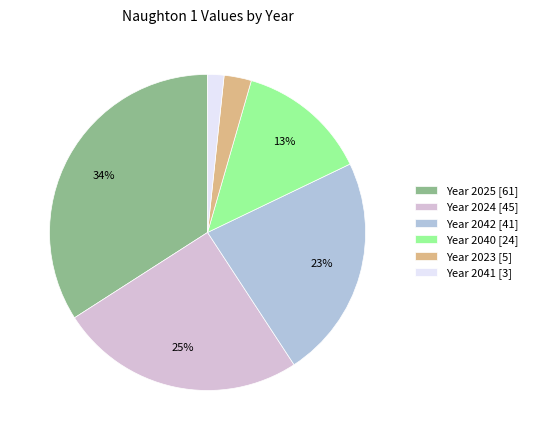

The Year 2024 [45] slice represents 25% of the pie. True or false?

True